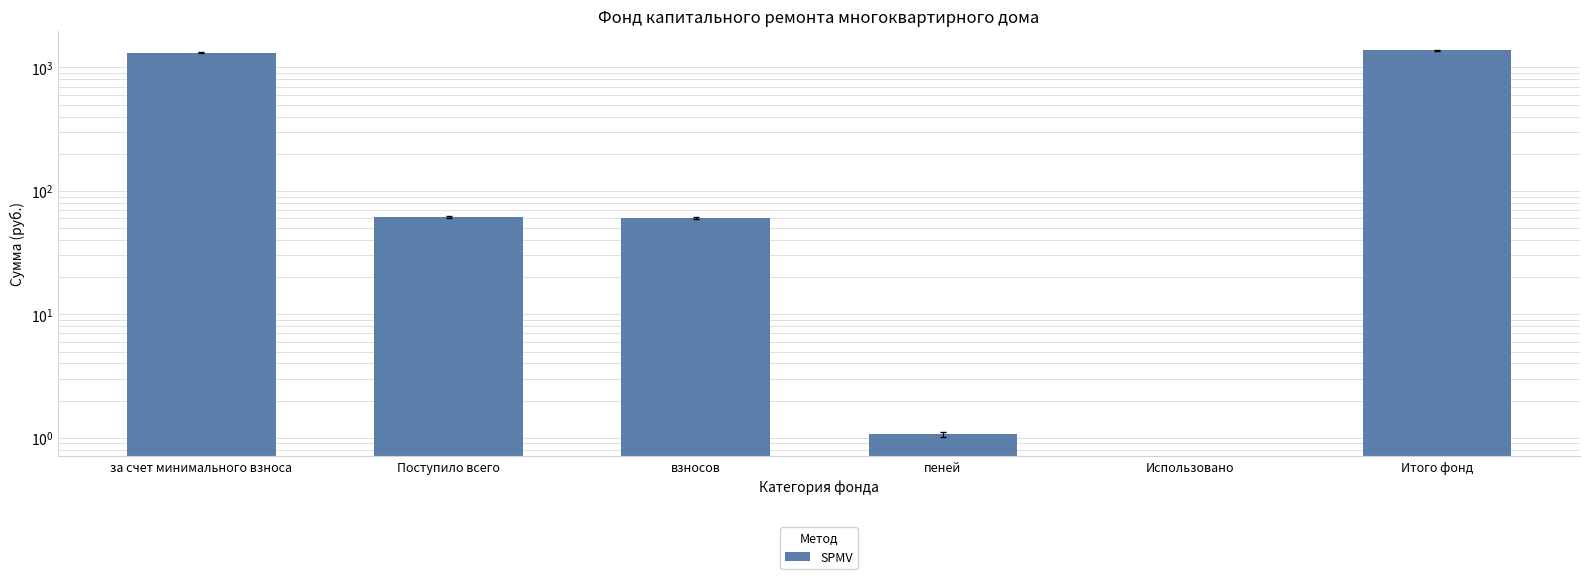

What is the difference between the maximum and minimum values?

1375.0